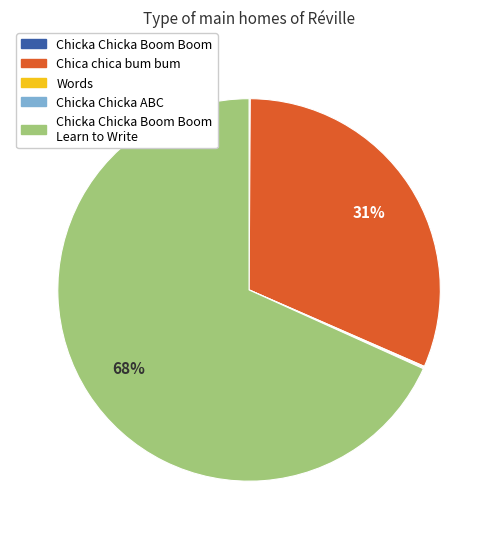

Is there any slice that represents more than half of the pie?

Yes